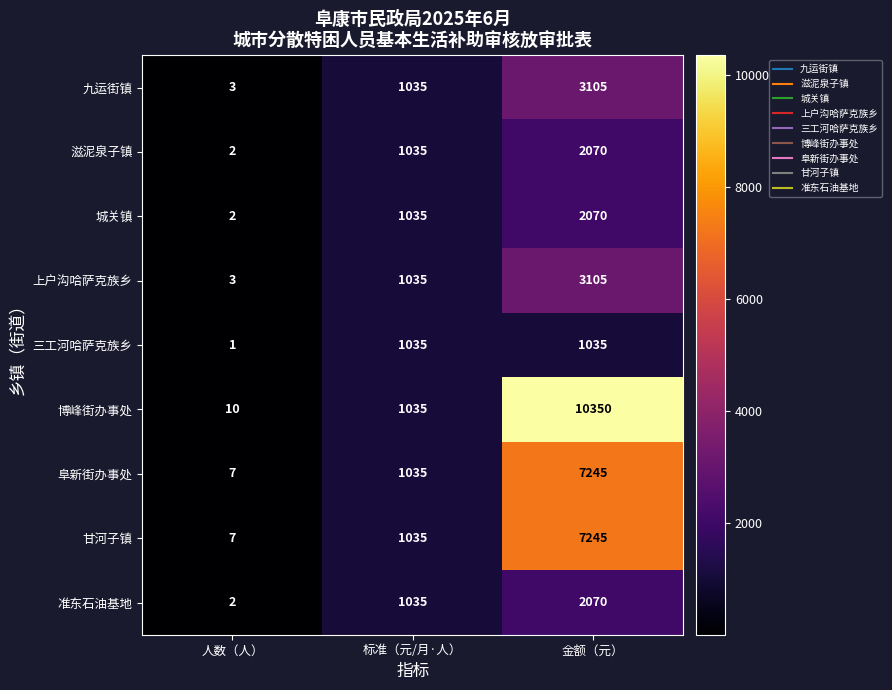

What is the sum of the 三工河哈萨克族乡 values at 人数（人） and 金额（元）?

1036